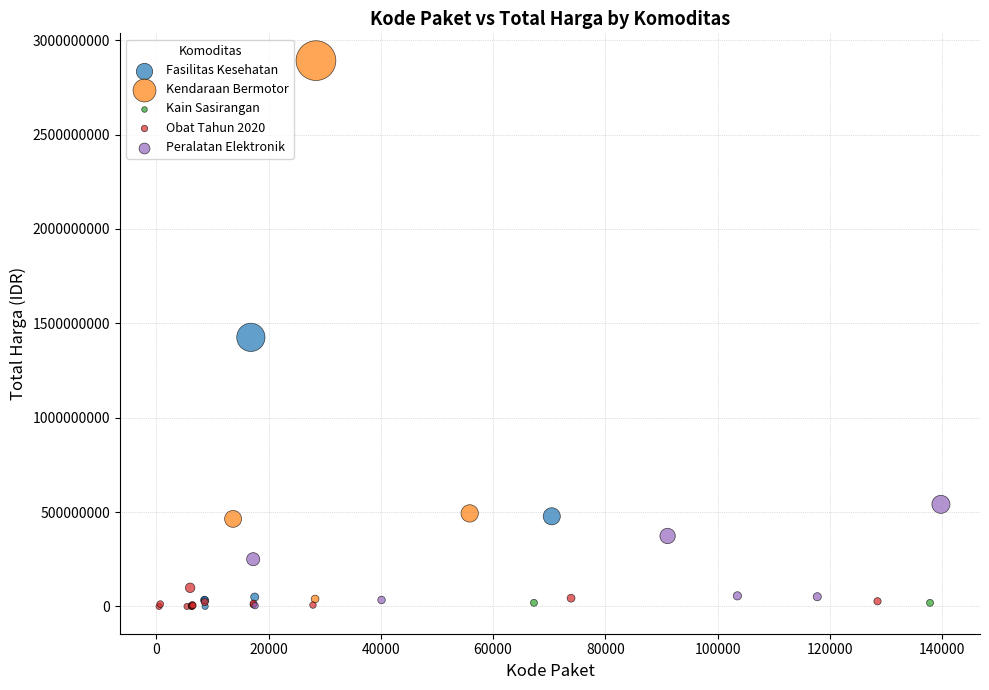

Which series has the widest spread of Y values?

Kendaraan Bermotor